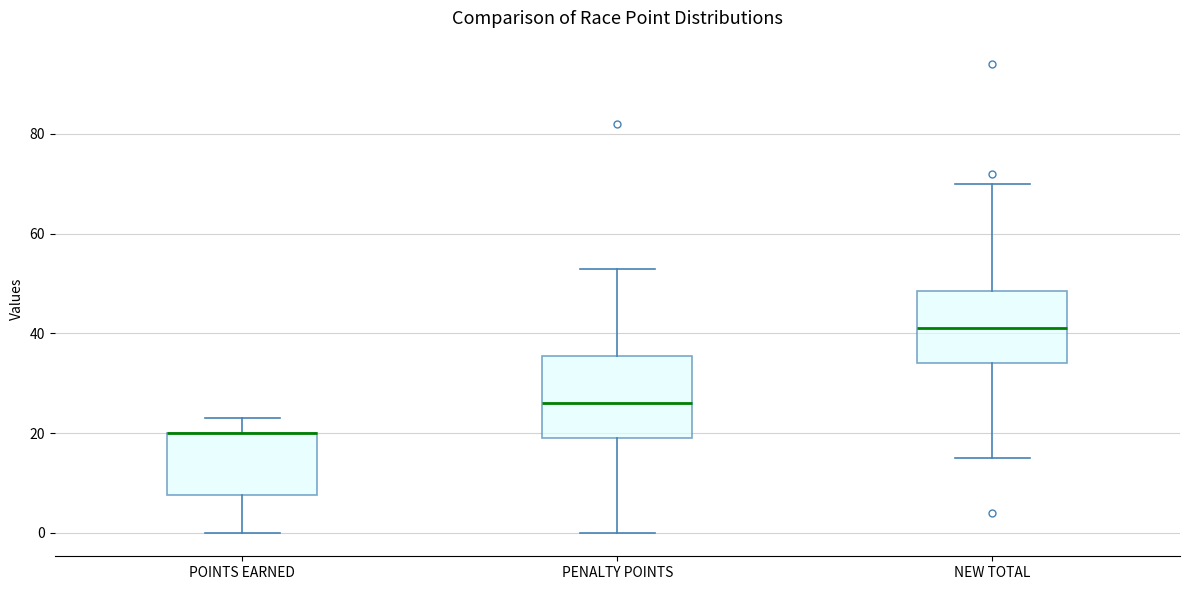

Reading left to right, transcribe this box plot: for each box, give where its median line is, the range the box spans, and where its two whiskers end, as read against the y-axis. The values are not printed on the chart, so give them approximately, as read against the axis.

POINTS EARNED: median 20 (drawn on the box's upper edge), box 8 to 20, whiskers 0 to 24
PENALTY POINTS: median 26, box 20 to 36, whiskers 0 to 54
NEW TOTAL: median 42, box 34 to 48, whiskers 16 to 70